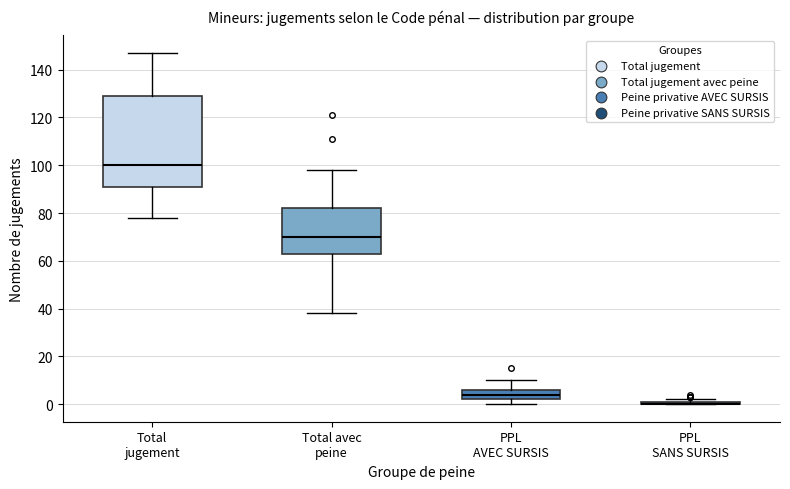

Which box is the tallest, from its lower edge to its upper edge?

Total jugement